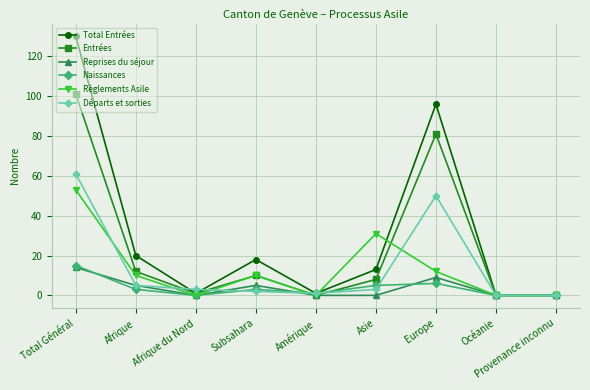

Count the number of categories in the chart.

9